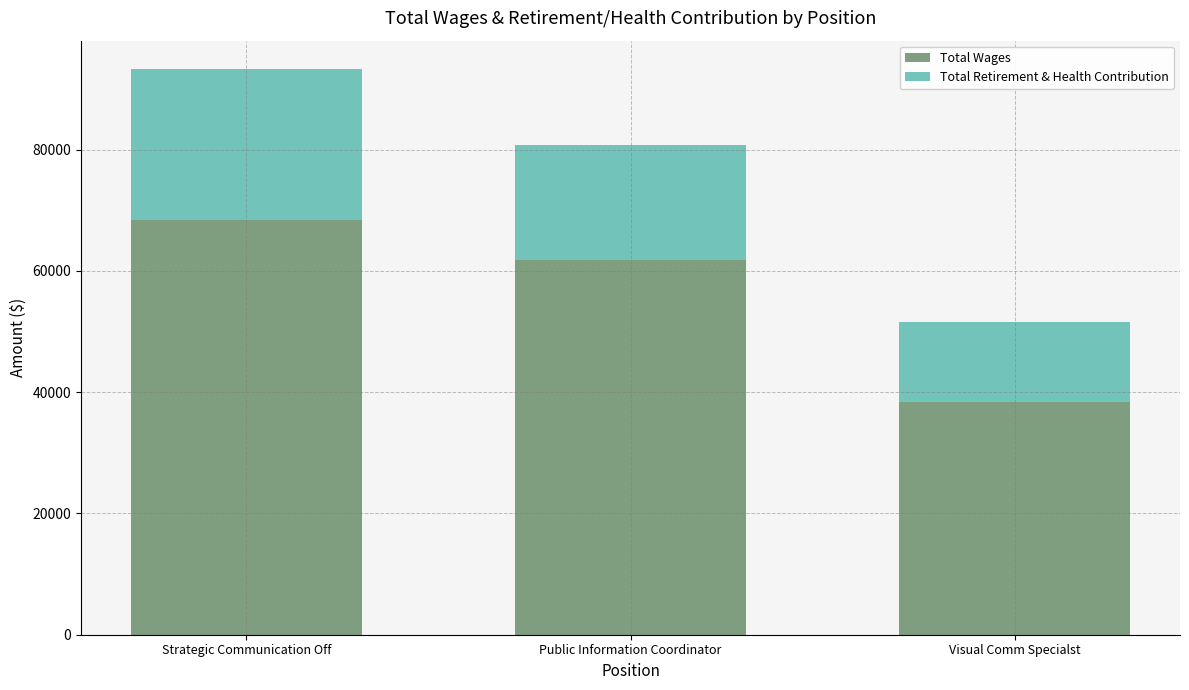

Read the Total Wages value at Public Information Coordinator.

61857